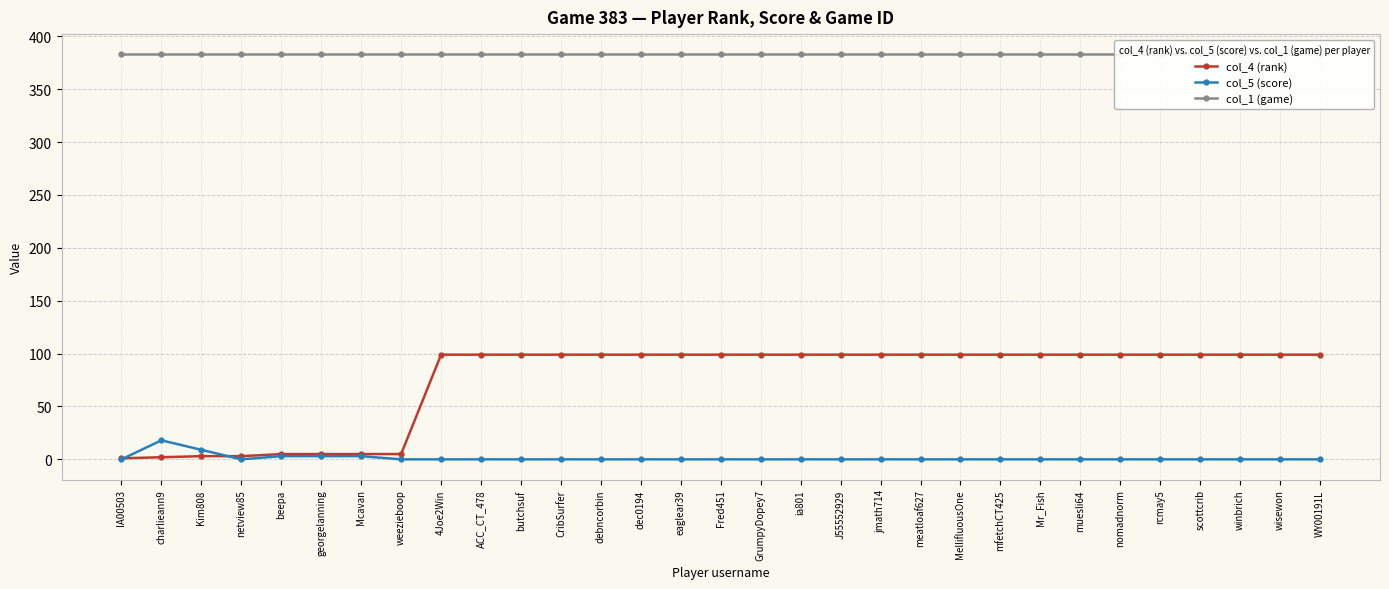

True or false: col_5 (score) has more than 2 interior local peaks.

False